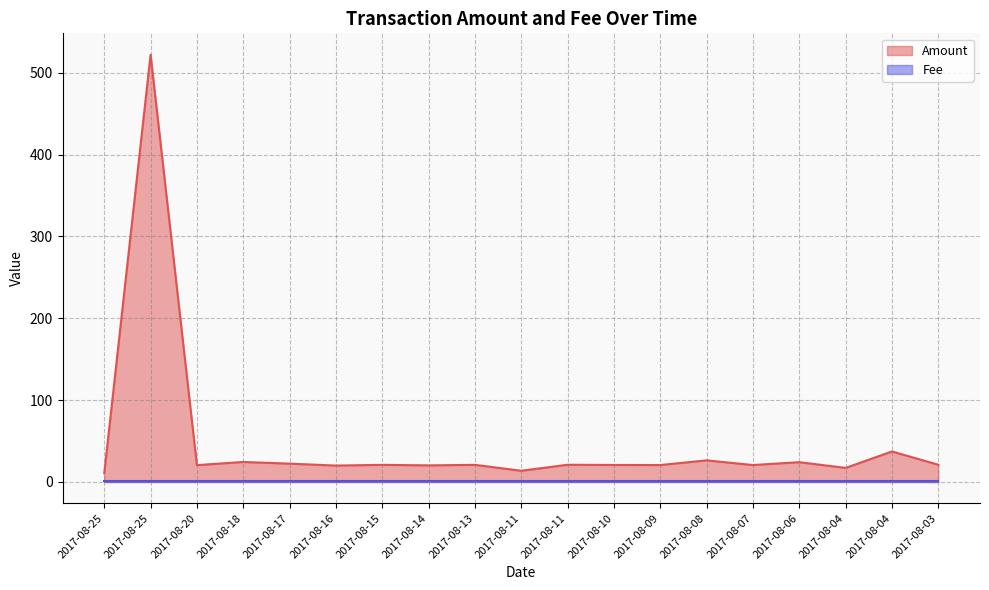

What is the value of the 15th point from the left?

20.7